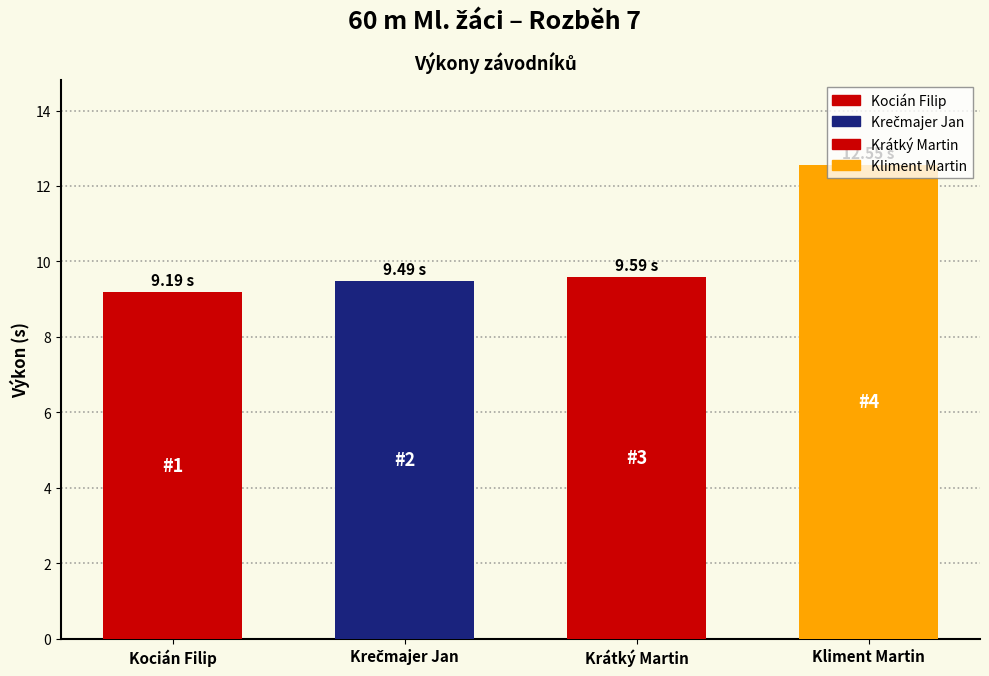

What is the label of the 1st bar from the left?

Kocián Filip